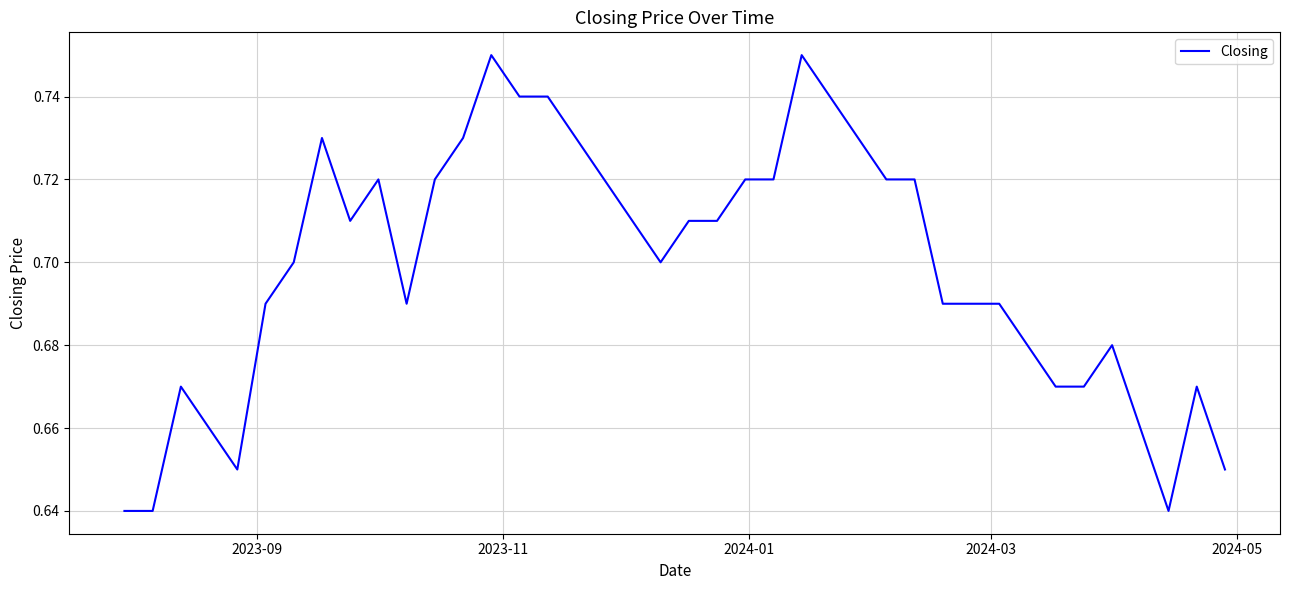

Reading left to right, extract all data points from this chart.

0.6	0.6	0.7	0.7	0.7	0.7	0.7	0.7	0.7	0.7	0.7	0.7	0.7	0.8	0.7	0.7	0.7	0.7	0.7	0.7	0.7	0.7	0.7	0.7	0.8	0.7	0.7	0.7	0.7	0.7	0.7	0.7	0.7	0.7	0.7	0.7	0.7	0.6	0.7	0.7